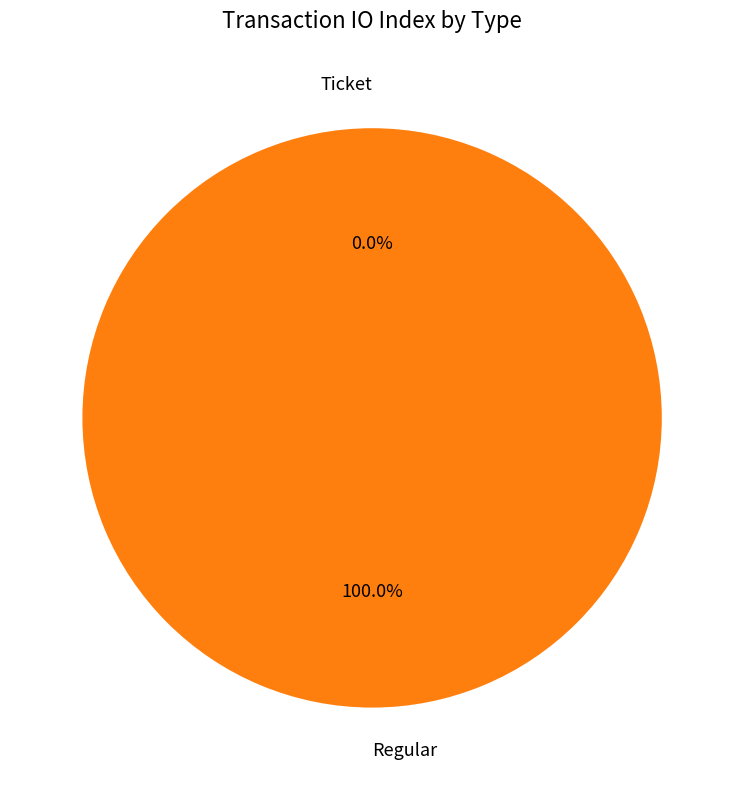

True or false: Ticket accounts for 0% of the total.

True